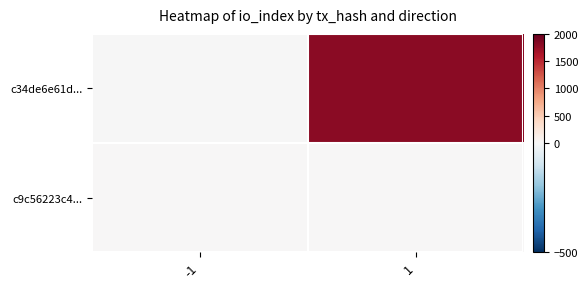

Which series has the largest range (max minus min)?

c34de6e61d...